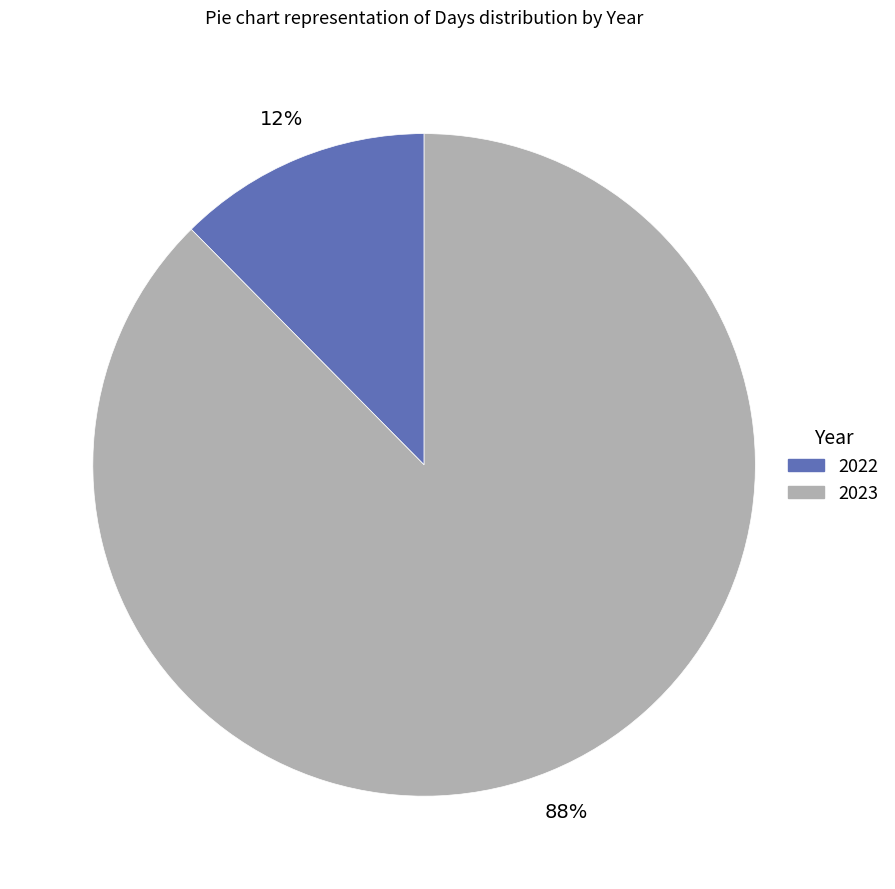

Which category has the biggest portion of the pie?

2023